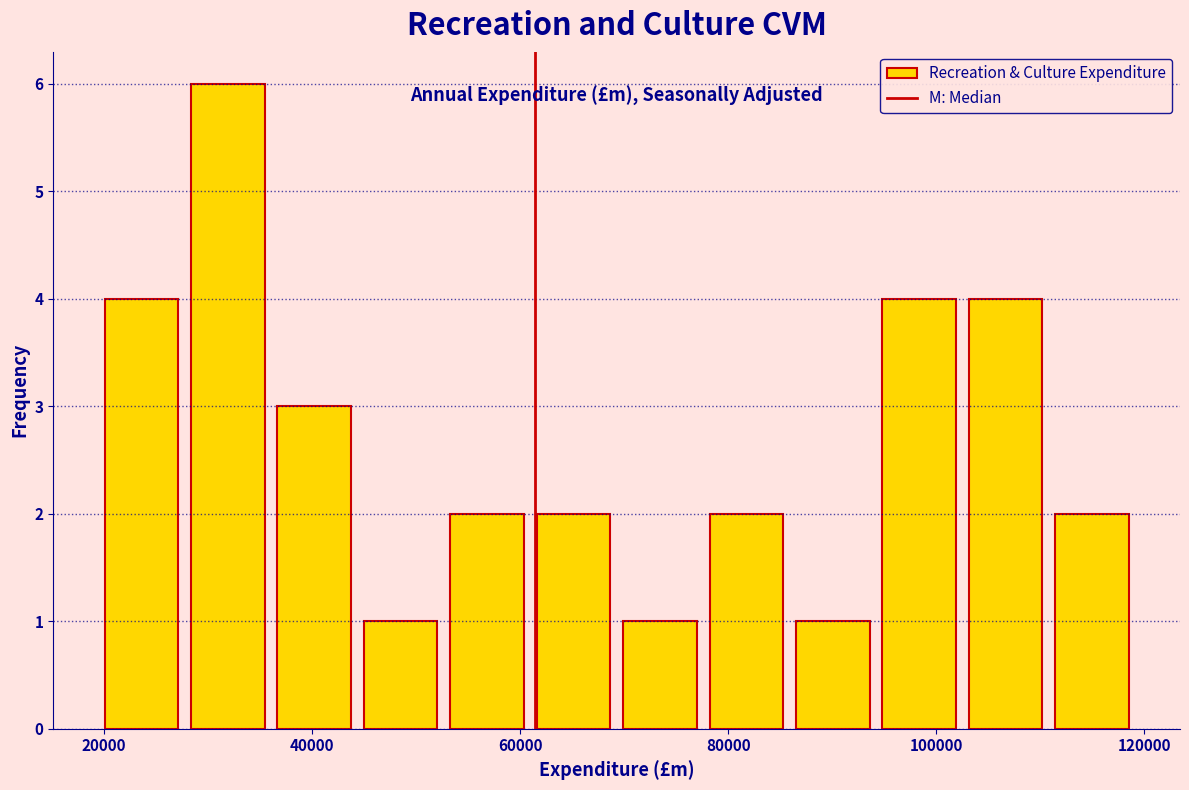

How tall is the bar that spans 110000 to 120000 on the x-axis? Neither the bar edges nor the heights are printed on the chart, so give them approximately, as read against the axes.

2